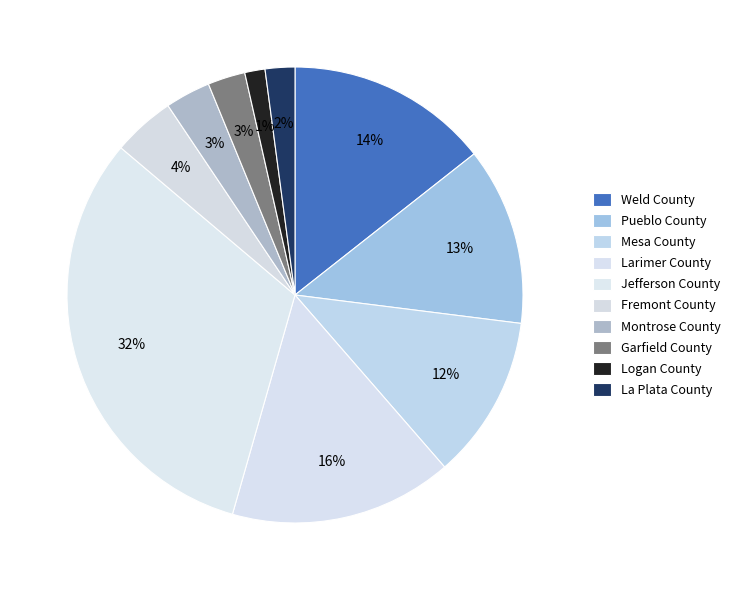

The Montrose County slice represents 3% of the pie. True or false?

True